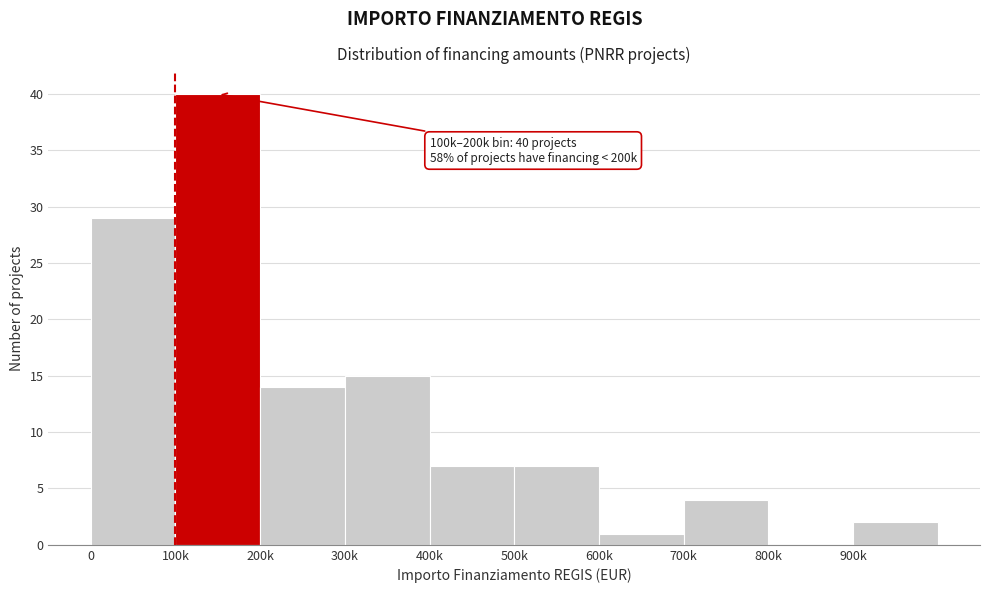

Reading left to right, transcribe all the data shown in this chart.

0=29	100k=40	200k=14	300k=15	400k=7	500k=7	600k=1	700k=4	800k=0	900k=2